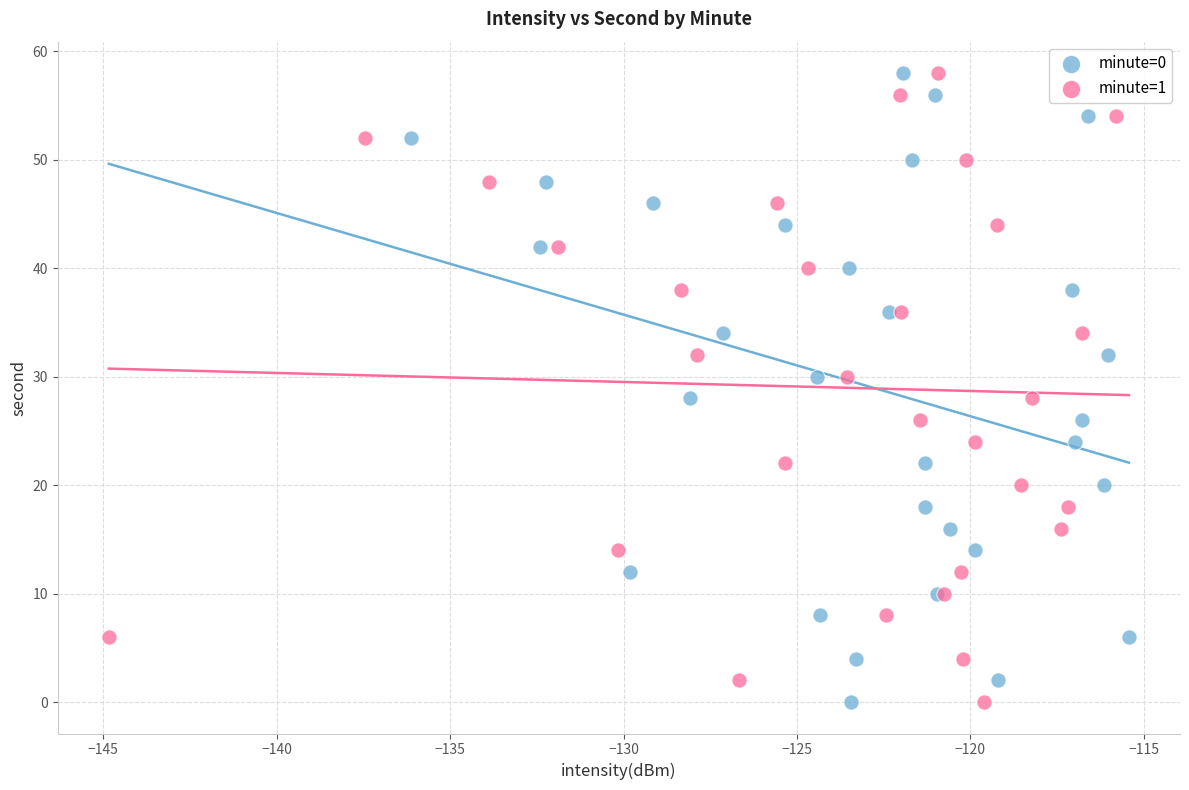

What are all the series names shown in the legend?

minute=0, minute=1